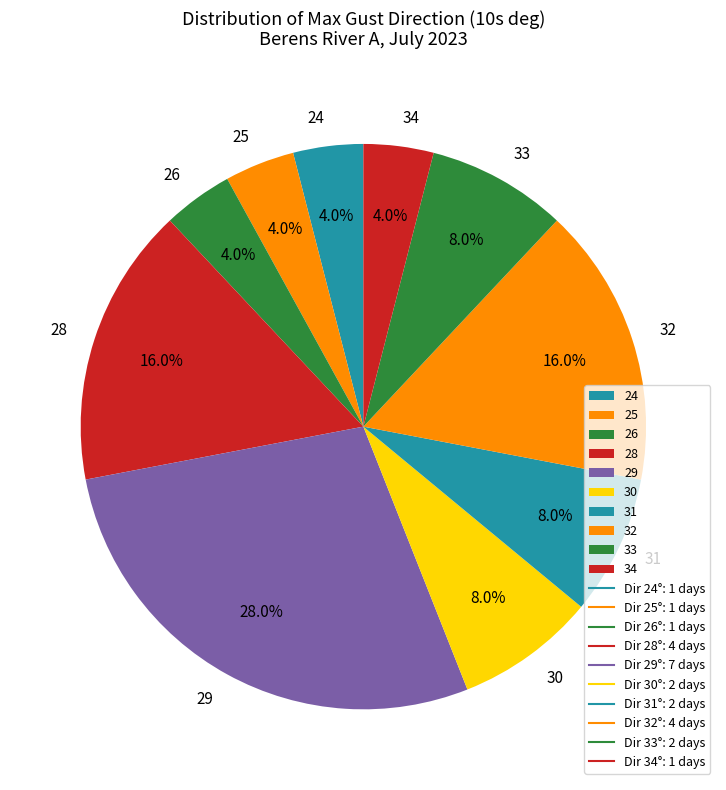

To the nearest percent, what is the difference between the largest and smallest slice percentages?

24%